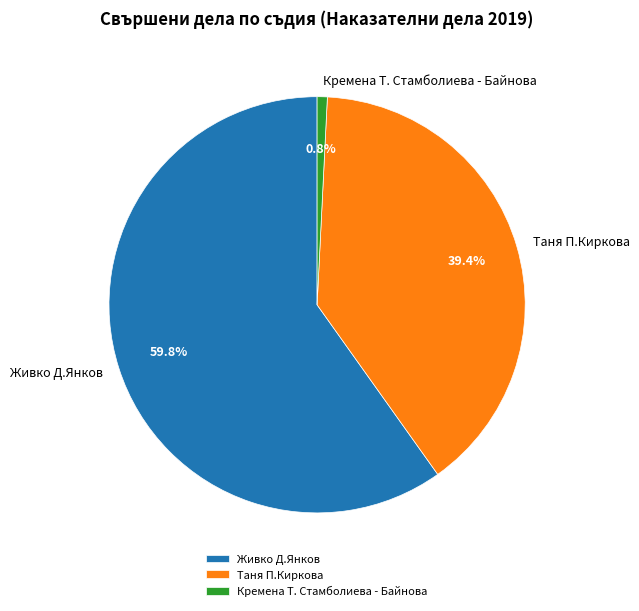

Does Таня П.Киркова represent more than half of the total?

No